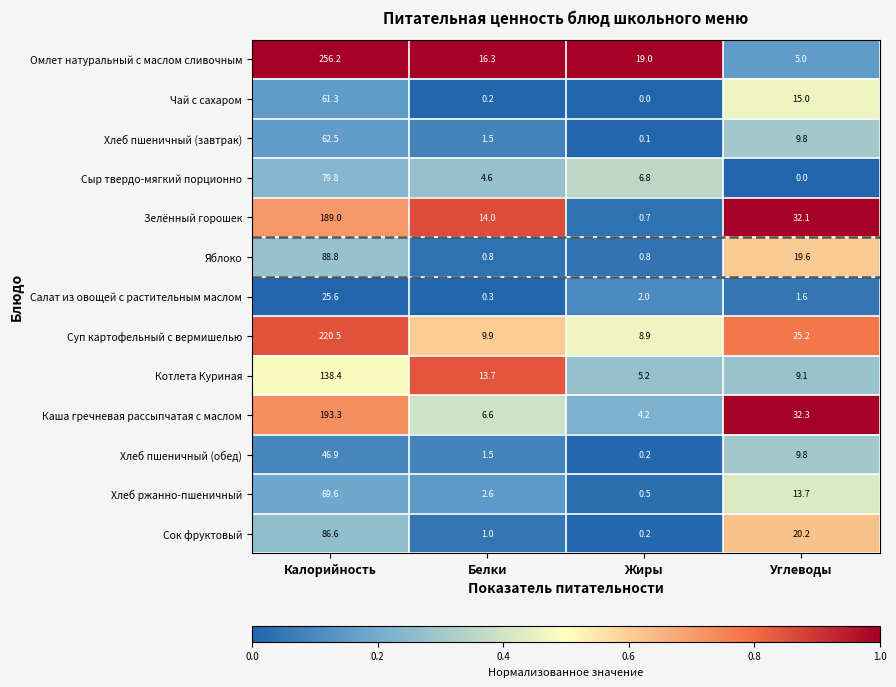

Rank the series by their maximum value, from lowest to highest.

Салат из овощей с растительным маслом, Хлеб пшеничный (обед), Чай с сахаром, Хлеб пшеничный (завтрак), Хлеб ржанно-пшеничный, Сыр твердо-мягкий порционно, Сок фруктовый, Яблоко, Котлета Куриная, Зелённый горошек, Каша гречневая рассыпчатая с маслом, Суп картофельный с вермишелью, Омлет натуральный с маслом сливочным